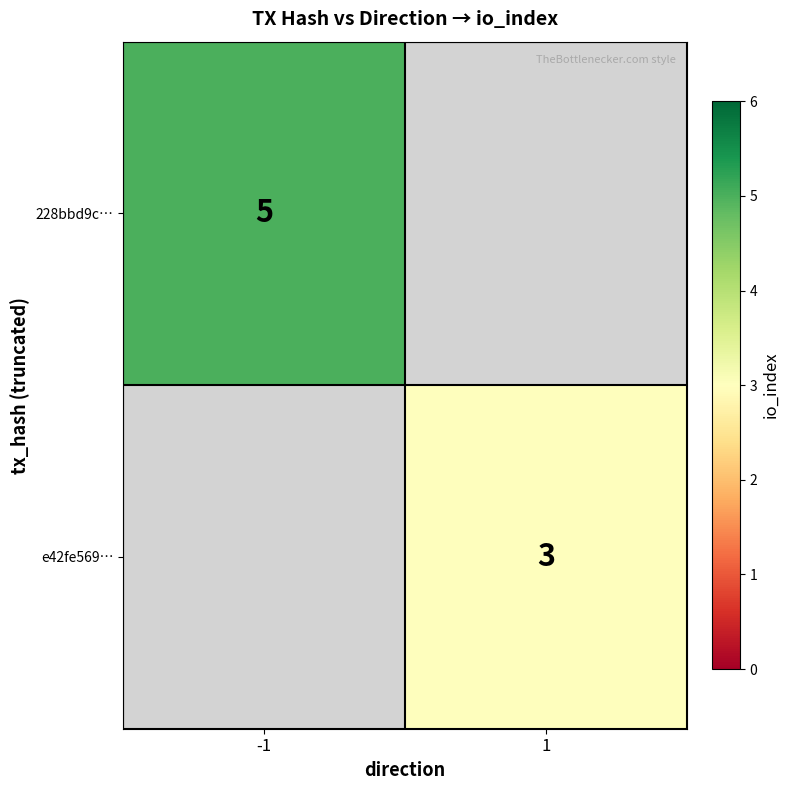

The 228bbd9c… series shows 5 at -1. True or false?

True